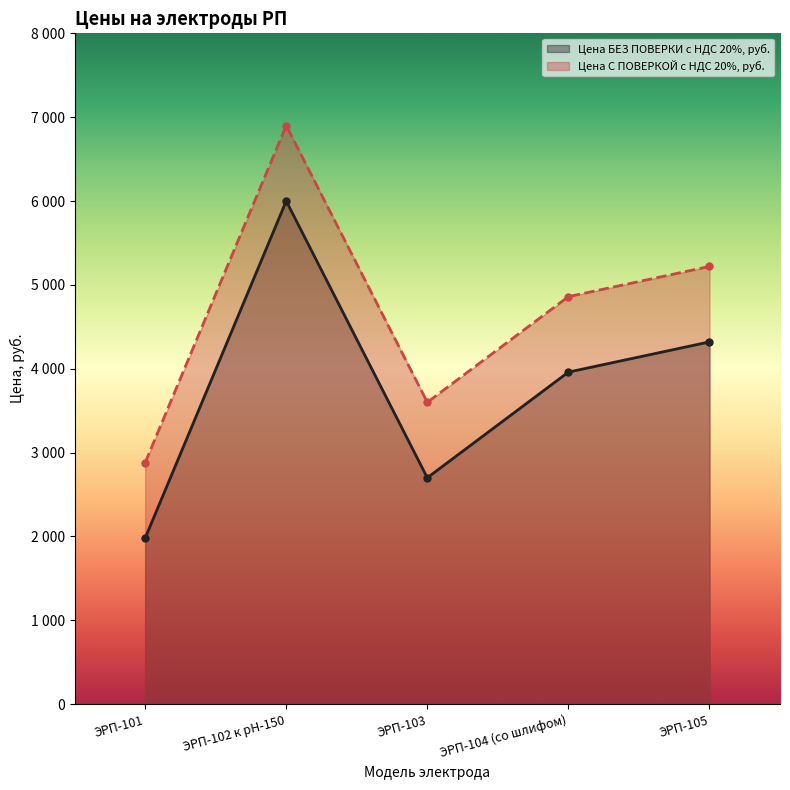

At which category does the chart reach its minimum across all series?

ЭРП-101